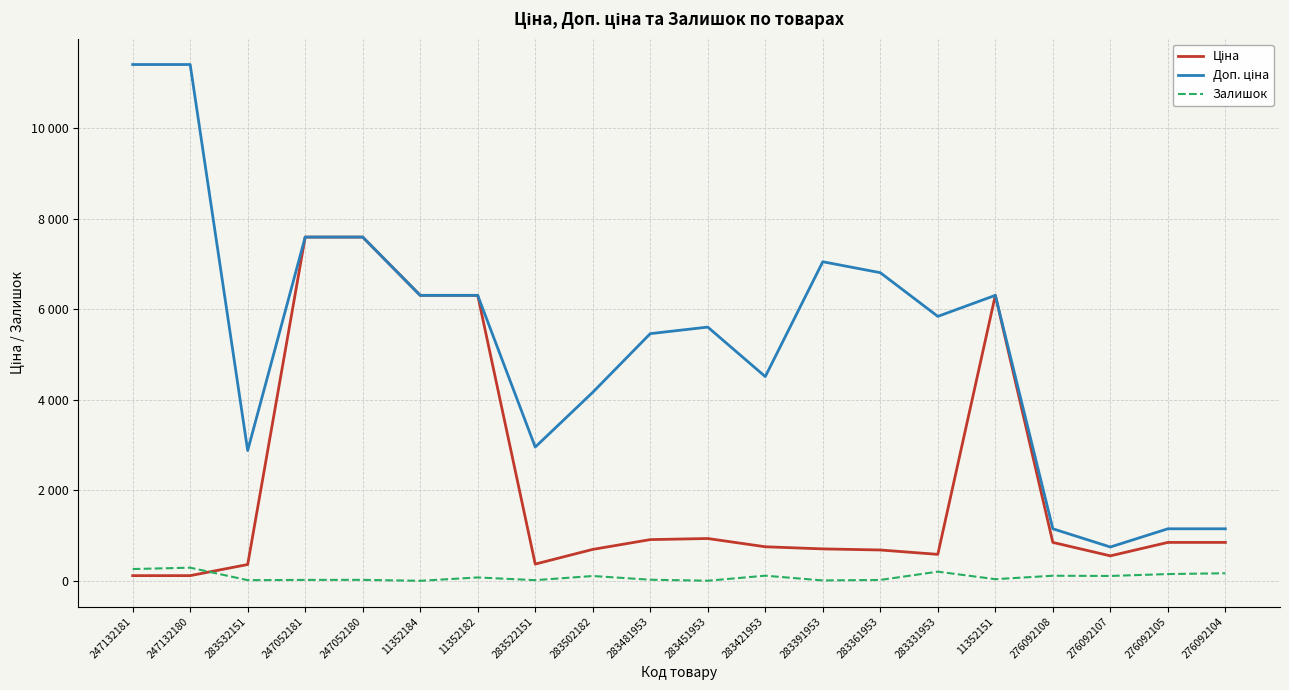

Does the chart display data point markers on the line(s)?

No